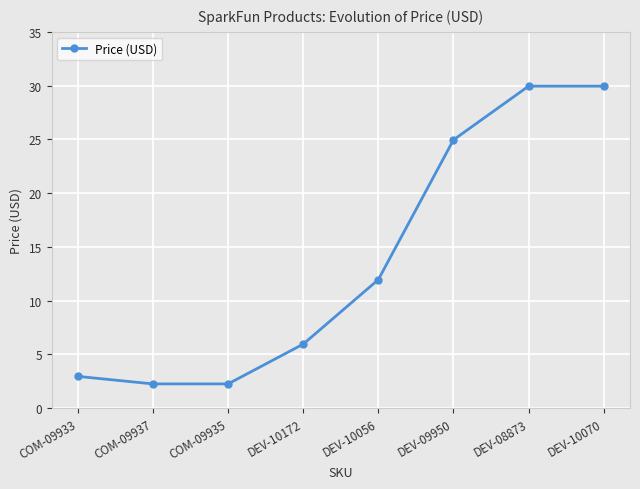

What is the label of the 6th point from the left?

DEV-09950